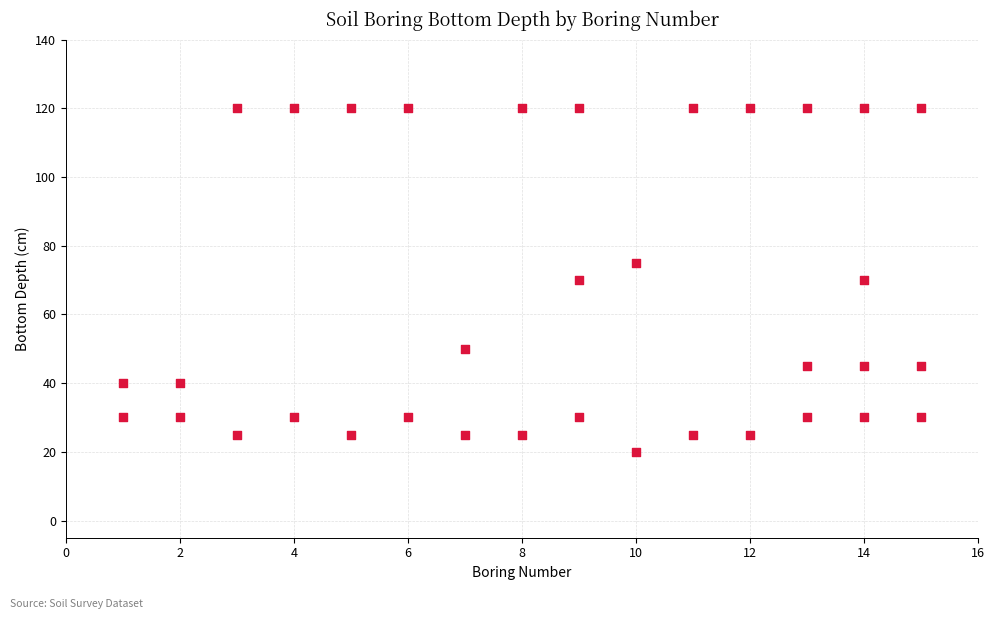

What is the range of Y values (max minus min)?

100